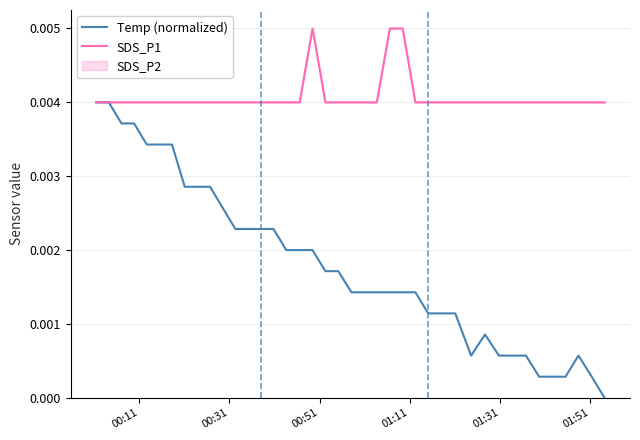

Rank the series by their maximum value, from lowest to highest.

Temp (normalized), SDS_P1